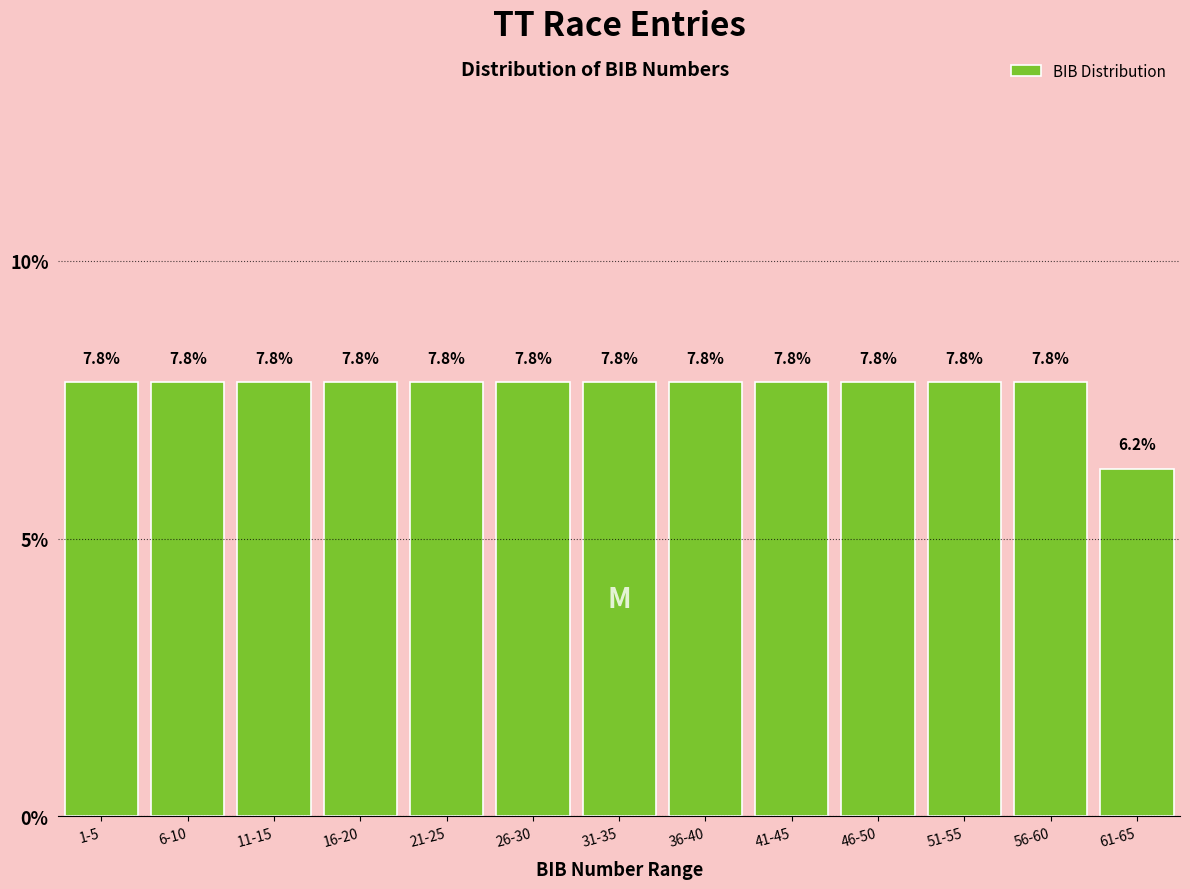

What is the ratio of the value at 41-45 to the value at 31-35?

1.0